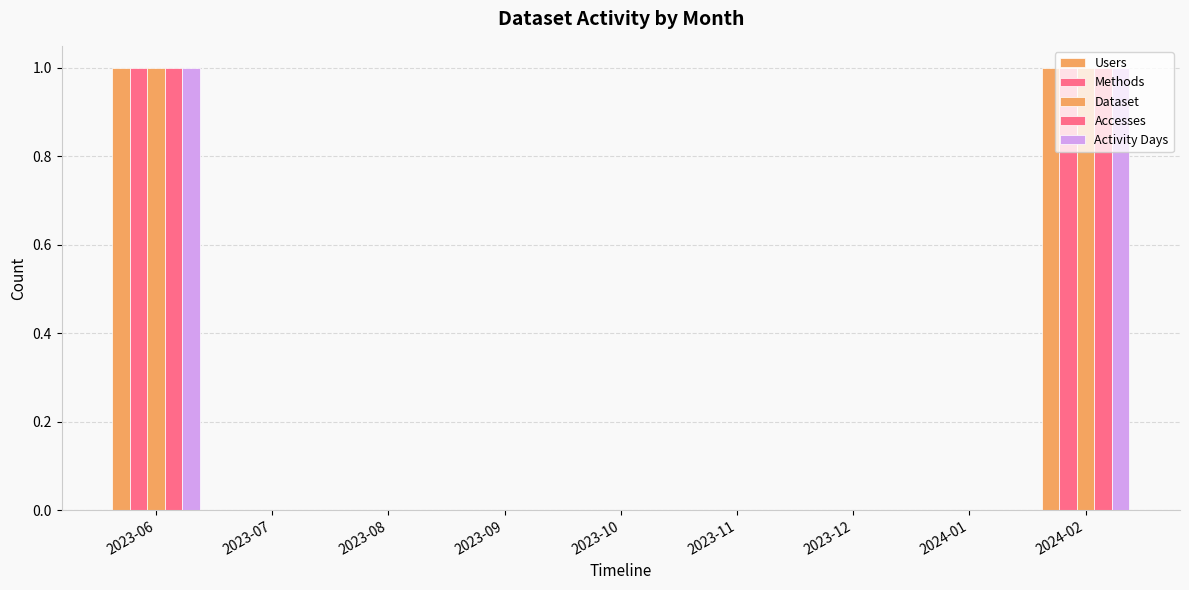

List the series in order of their peak value, highest first.

Users, Methods, Dataset, Accesses, Activity Days